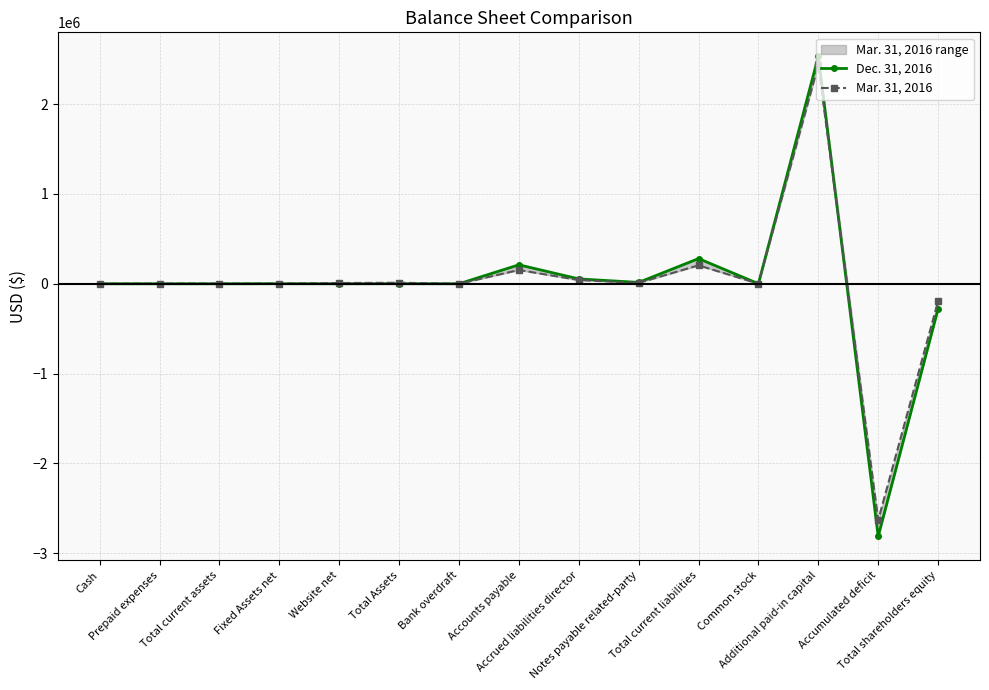

How many negative values does the Mar. 31, 2016 series have?

2